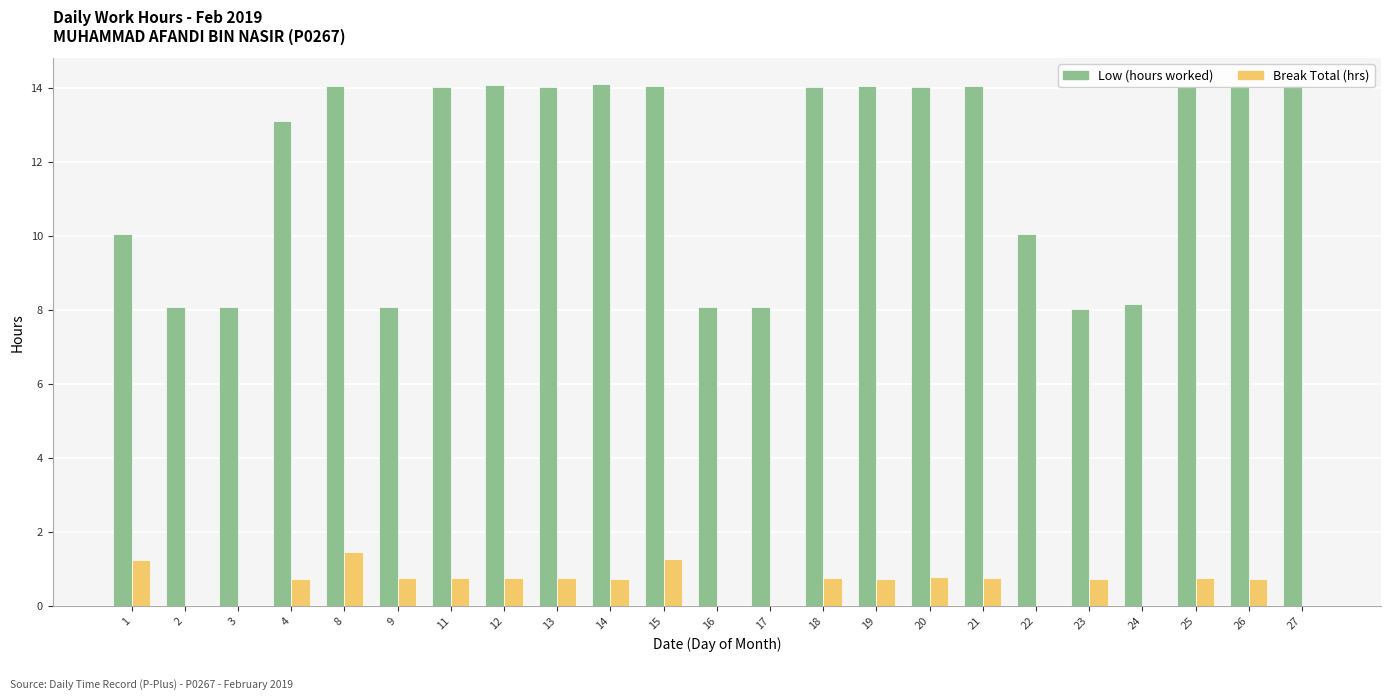

How many groups of bars are there?

23